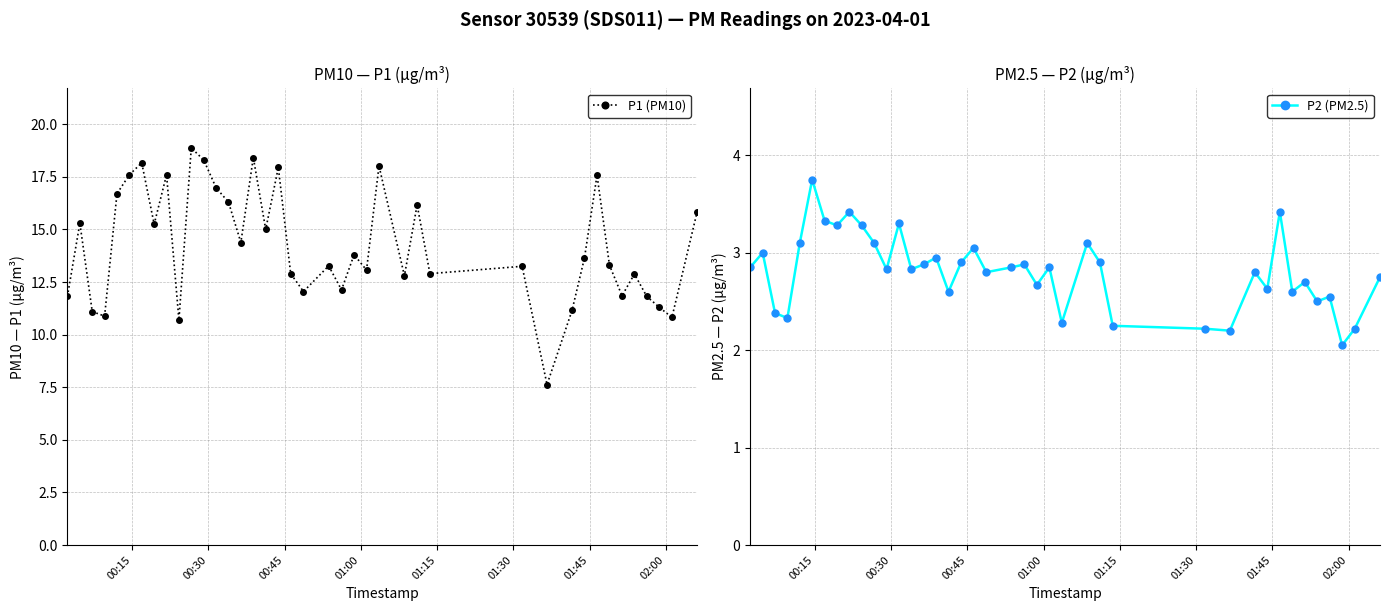

True or false: P1 (PM10) has more than 2 interior local peaks.

True